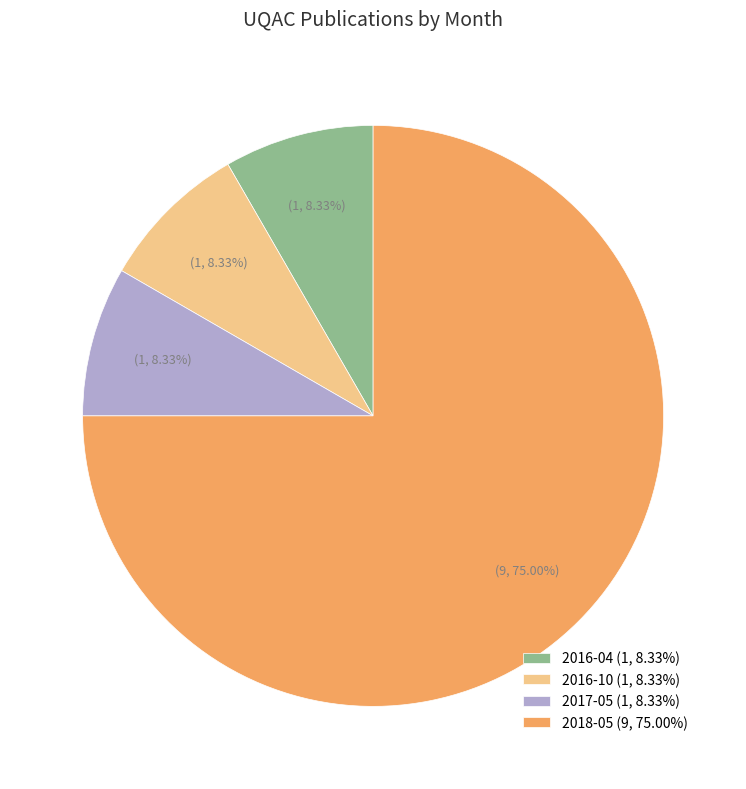

Which slice represents more than half of the pie?

2018-05